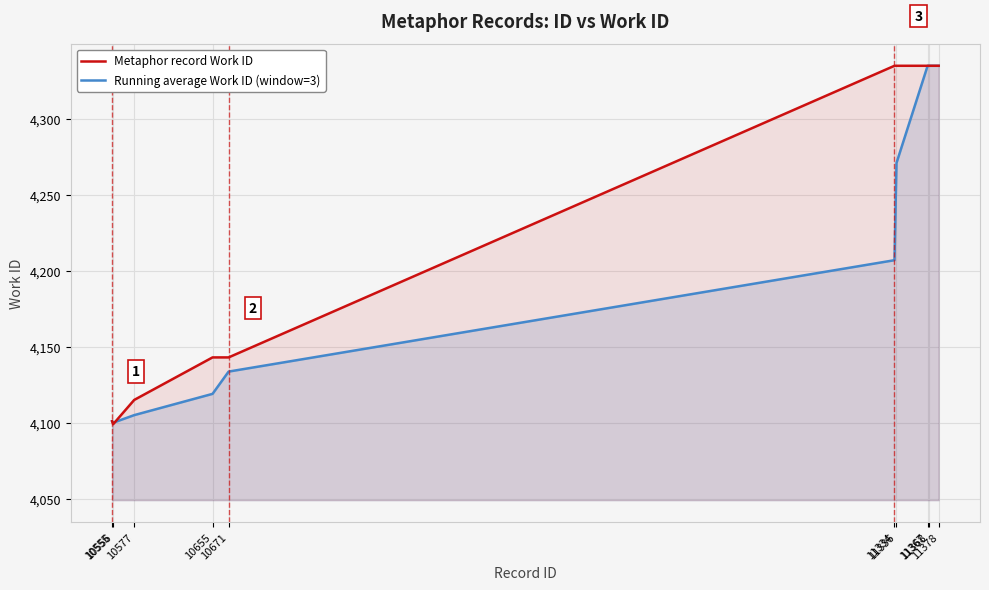

Reading left to right, what are all the values shown in this chart?

Metaphor record Work ID: 10555=4101.0	10556=4099.0	10577=4115.0	10655=4143.0	10671=4143.0	11334=4335.0	11336=4335.0	11367=4335.0	11368=4335.0	11378=4335.0
Running average Work ID (window=3): 10555=4101.0	10556=4100.0	10577=4105.0	10655=4119.0	10671=4133.7	11334=4207.0	11336=4271.0	11367=4335.0	11368=4335.0	11378=4335.0